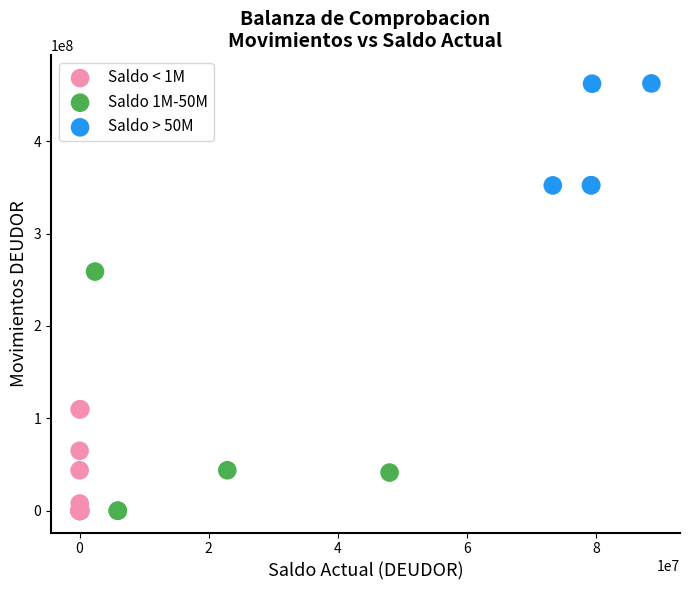

Which series has the widest spread of Y values?

Saldo 1M-50M